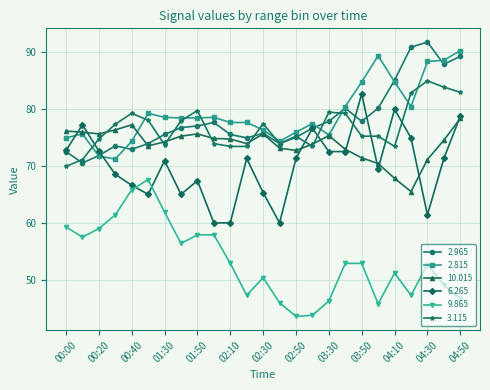

What are all the series names shown in the legend?

2.965, 2.815, 10.015, 6.265, 9.865, 3.115